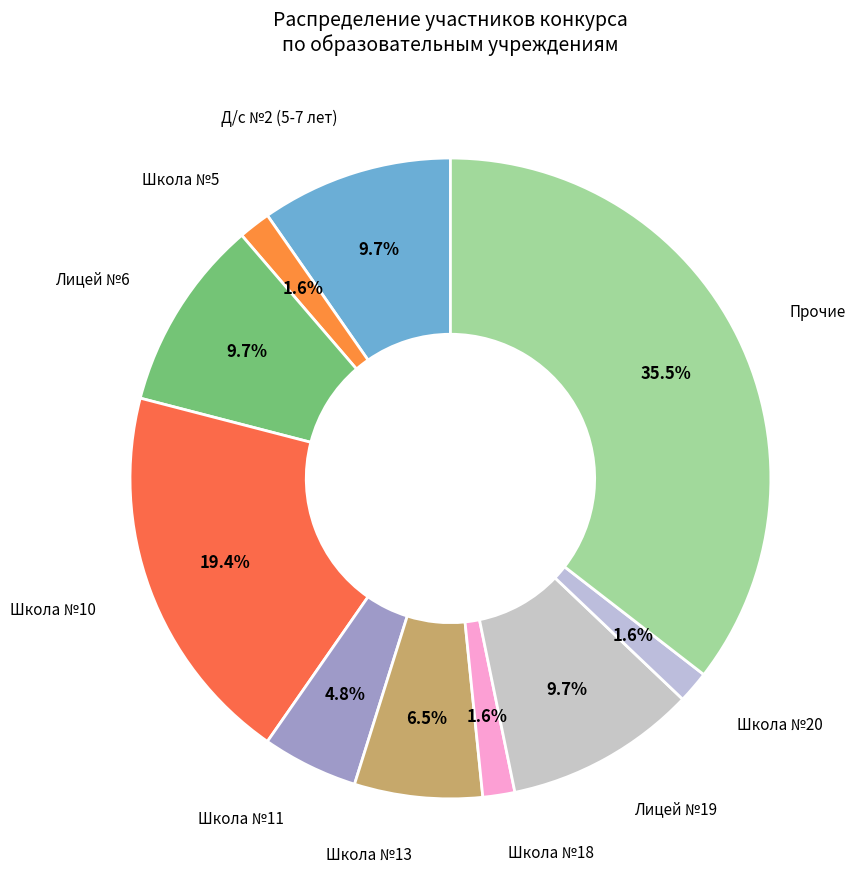

Is the sum of Прочие and Школа №5 greater than half?

No